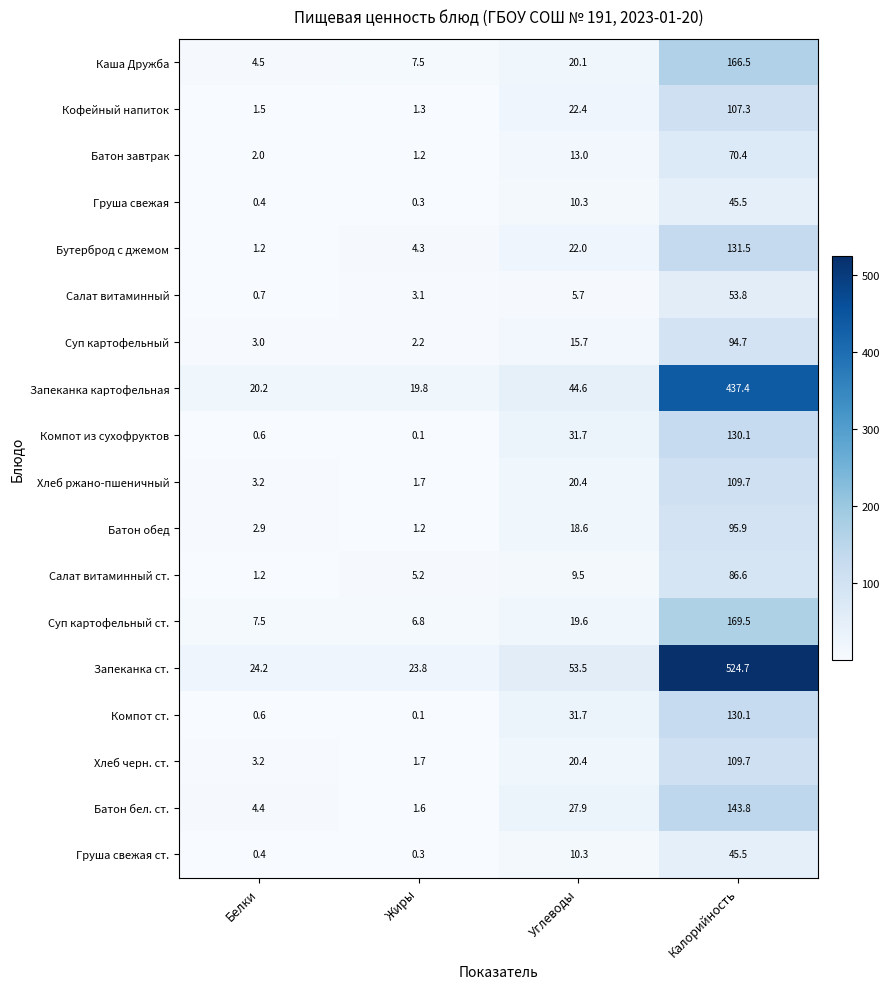

At which category does the chart reach its minimum across all series?

Жиры